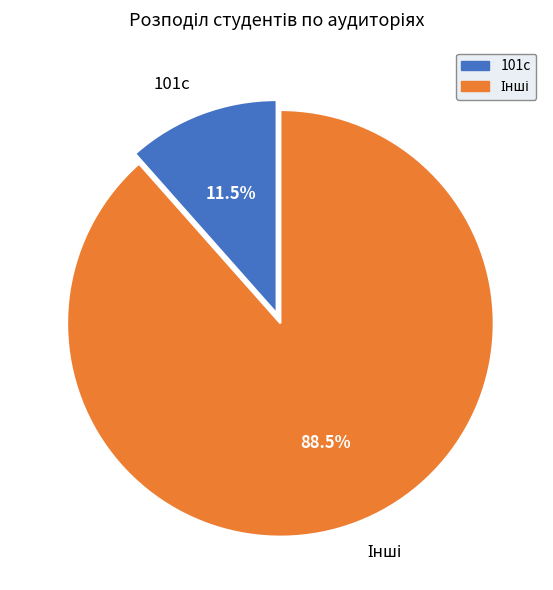

Is there a majority slice in this chart?

Yes